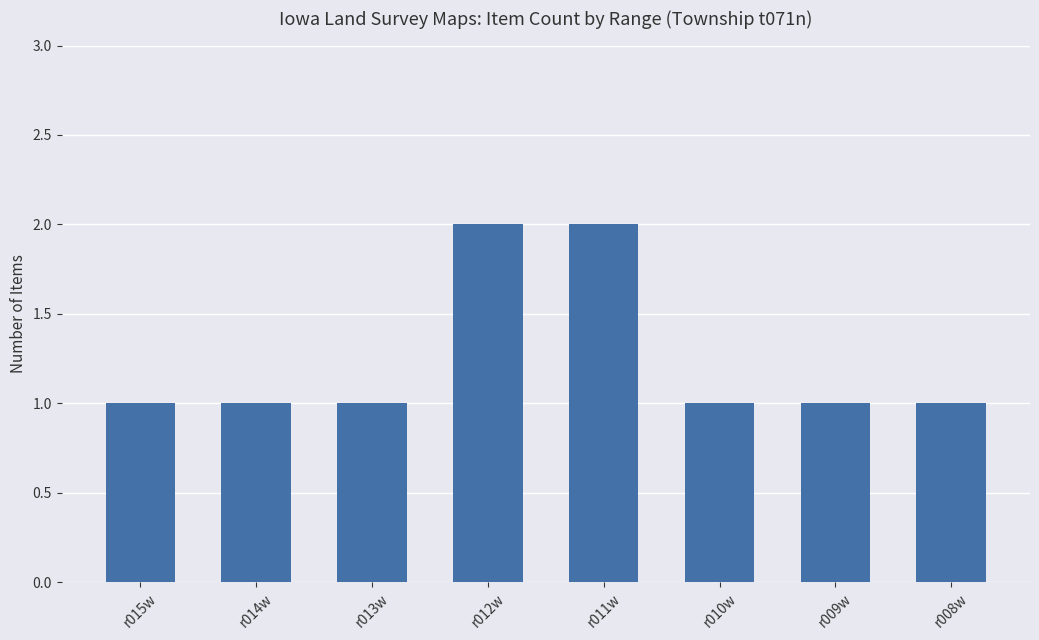

What position from the left is r014w?

2